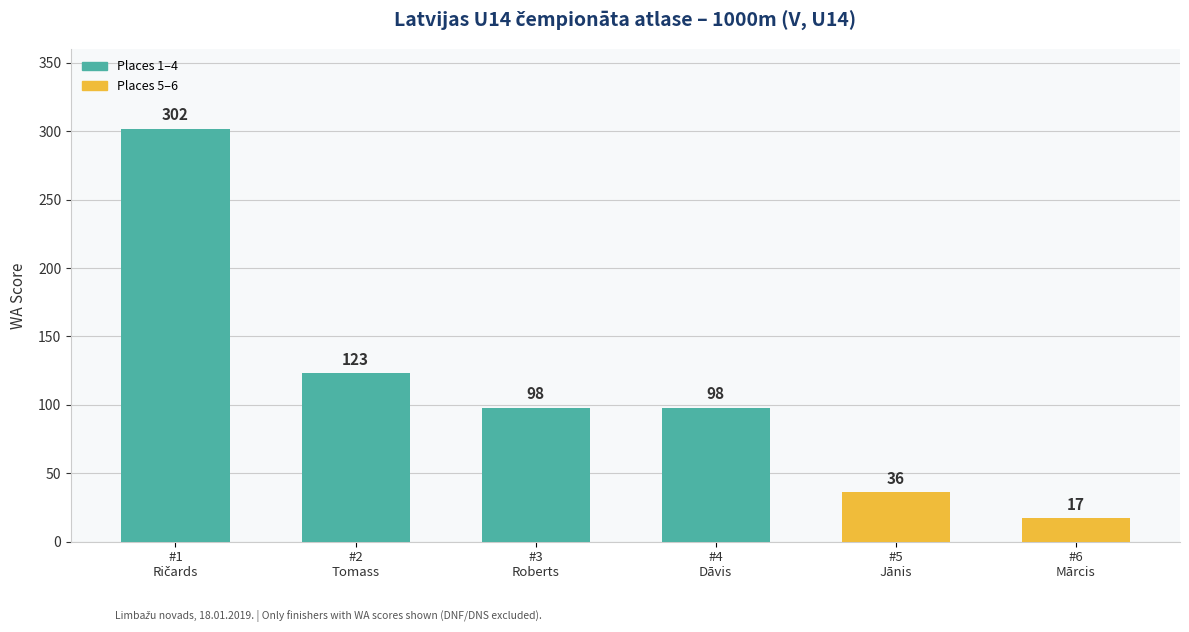

What is the label of the 3rd bar from the left?

#3
Roberts